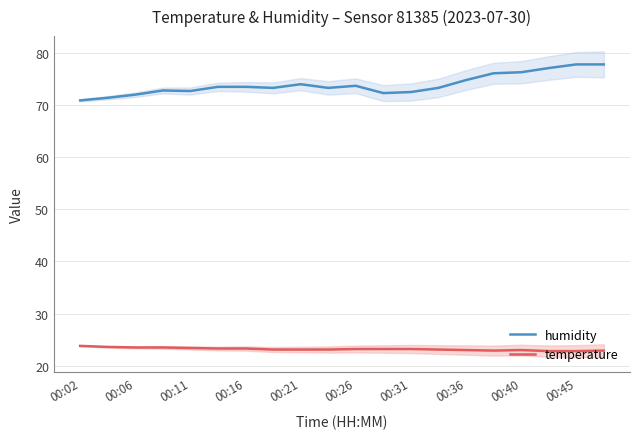

What is the value of the temperature point at the 12th from the left?

23.2